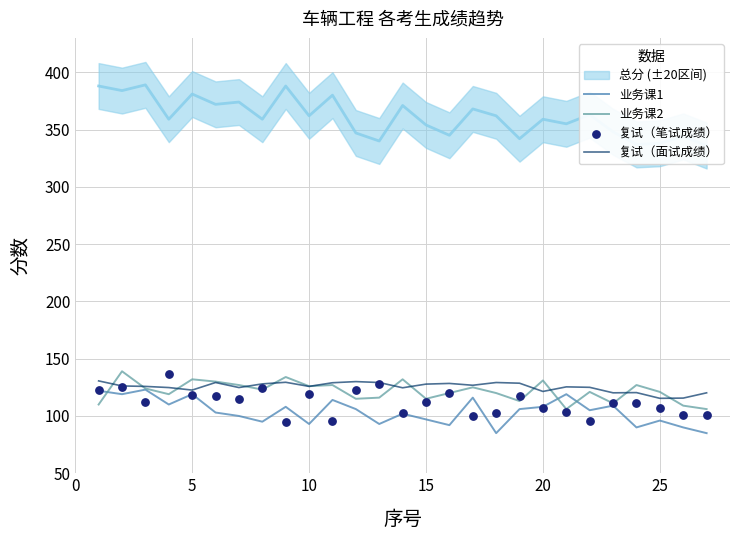

Is the value of 业务课2 at 20 greater than the value of 业务课1 at 20?

Yes